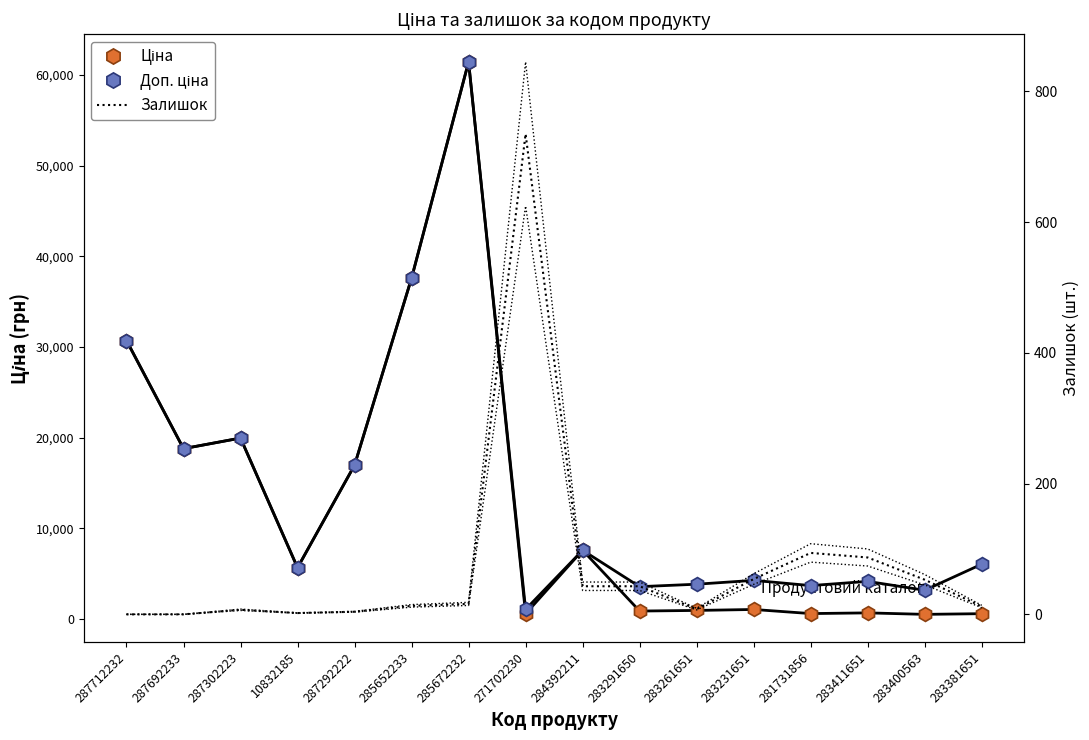

What is the difference between the Ціна values at 287292222 and 283400563?

16445.1